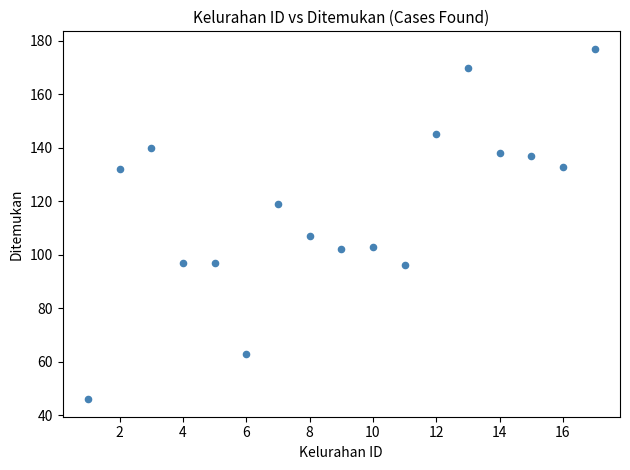

What is the range of X values (max minus min)?

16